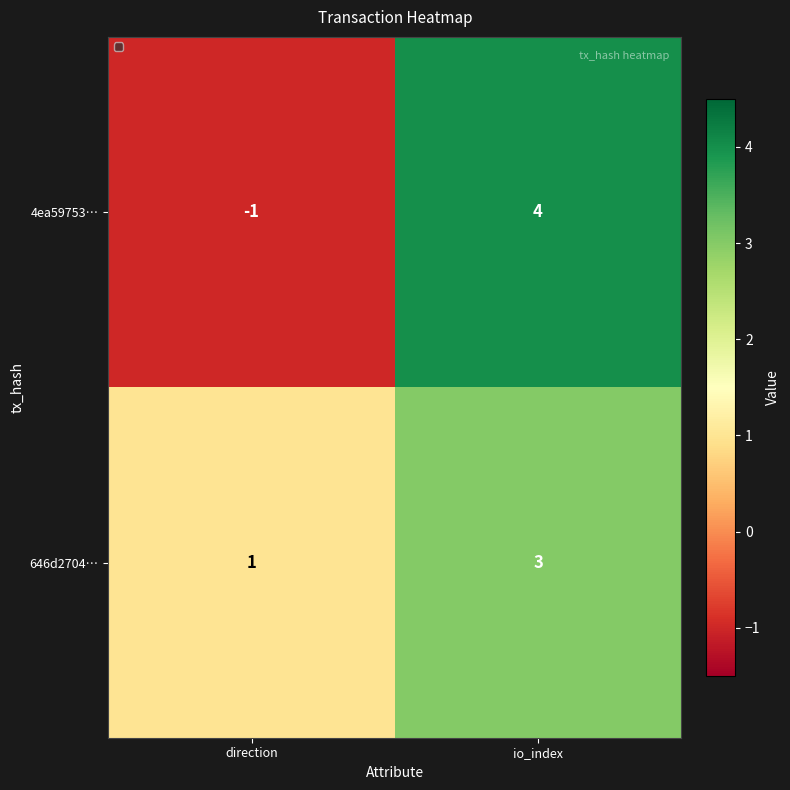

Count the number of categories in the chart.

2